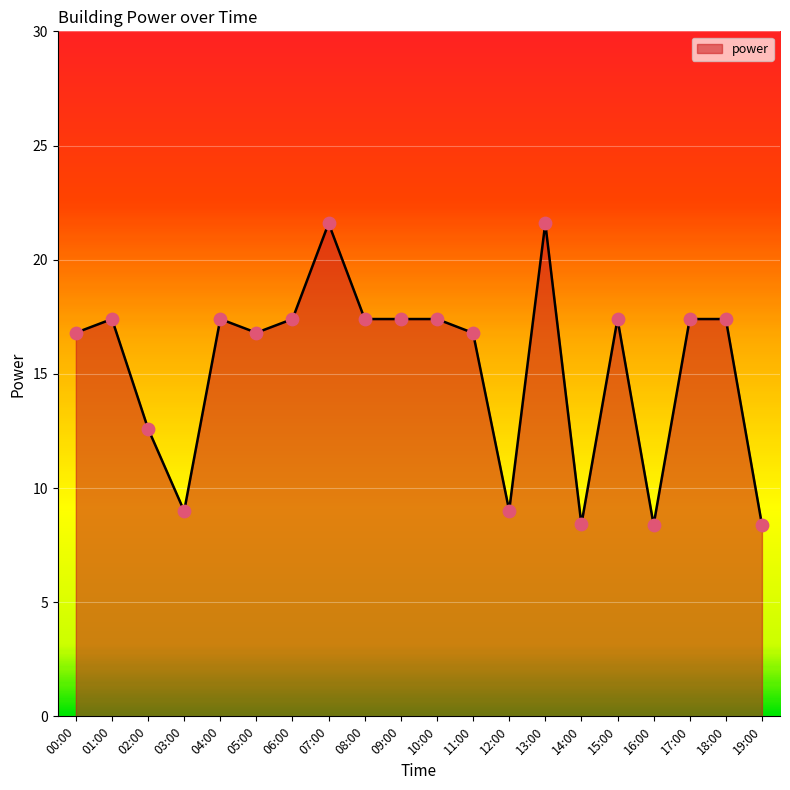

Between 07:00 and 12:00, which is larger?

07:00